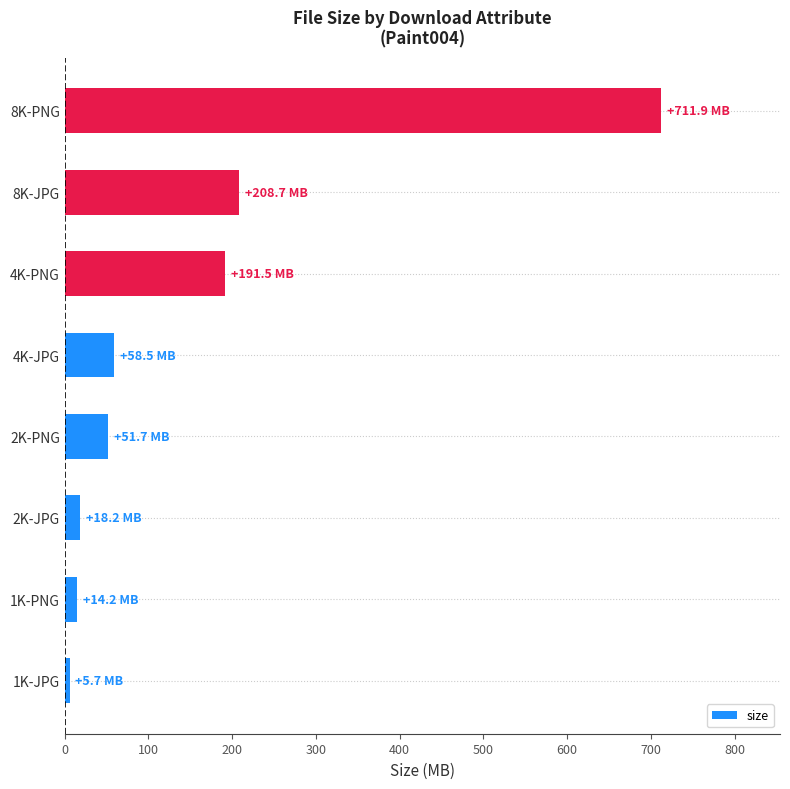

Reading top to bottom, transcribe all the data shown in this chart.

711.9	208.7	191.5	58.5	51.7	18.2	14.2	5.7